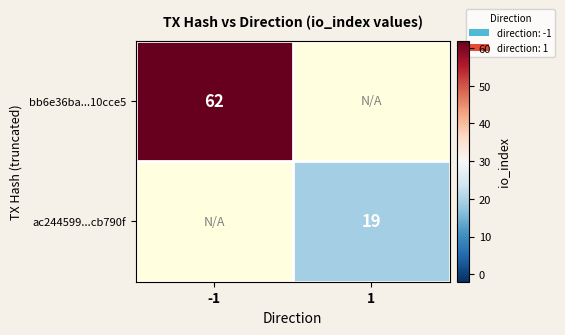

How many positive values does the ac244599...cb790f series have?

1